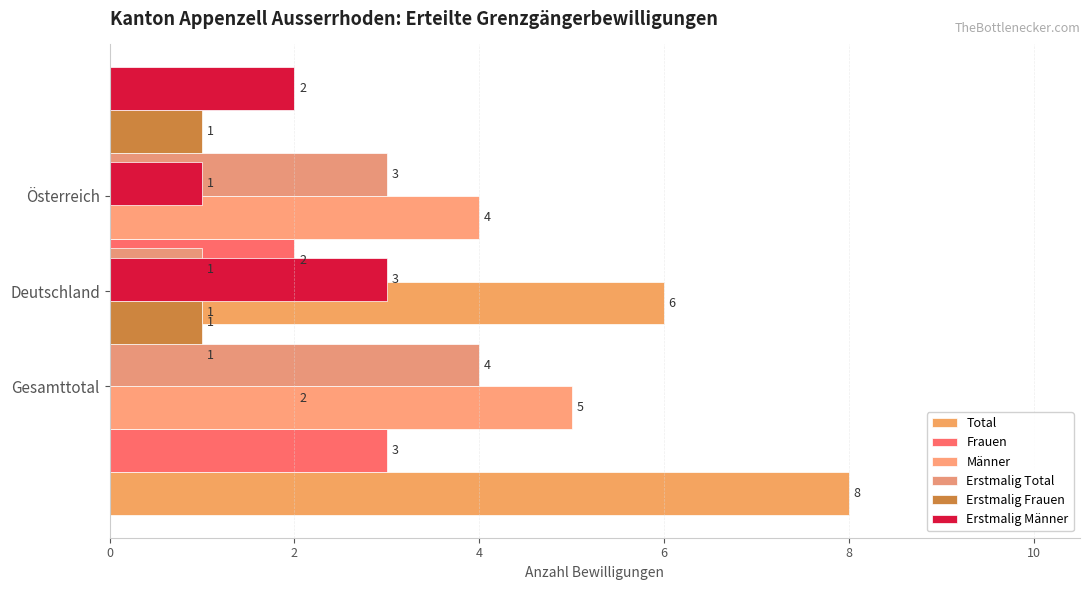

What is the value of the Frauen bar at the 3rd from the left?

2